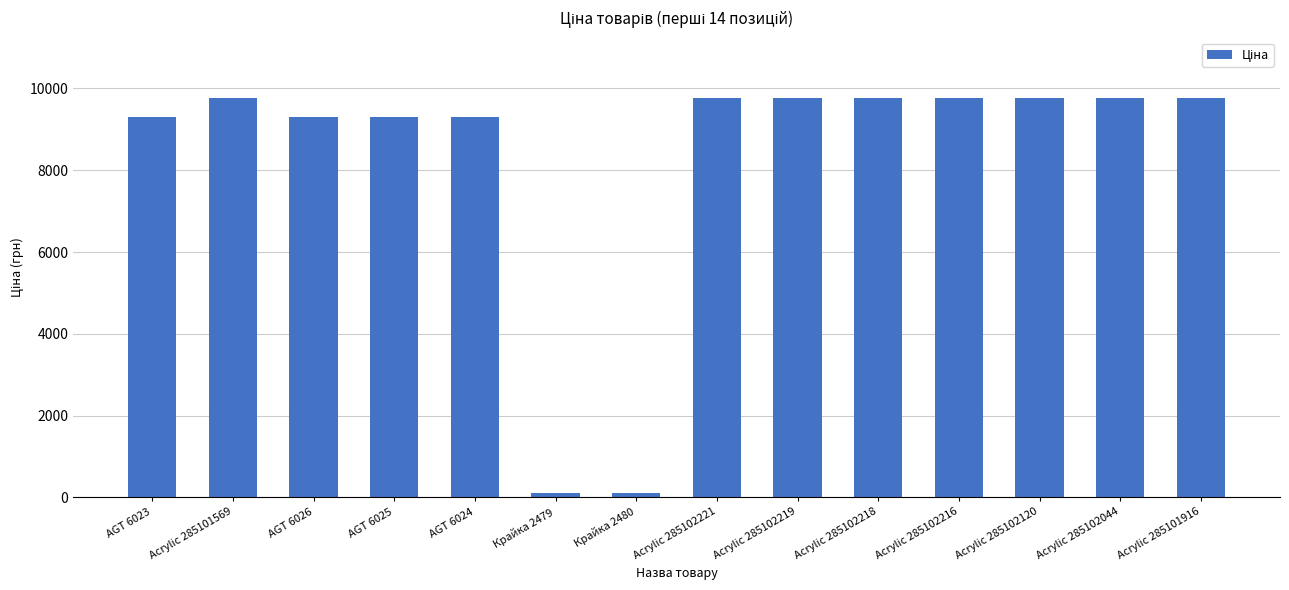

Count the number of data series in this chart.

1